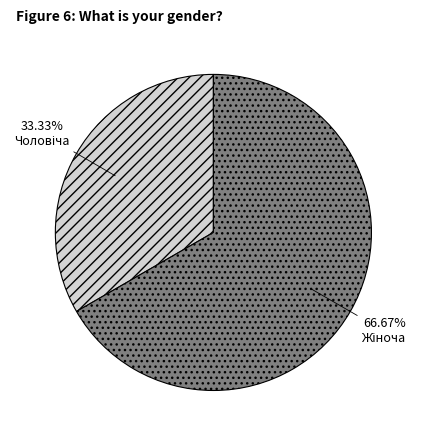

Count the number of slices in the pie.

2